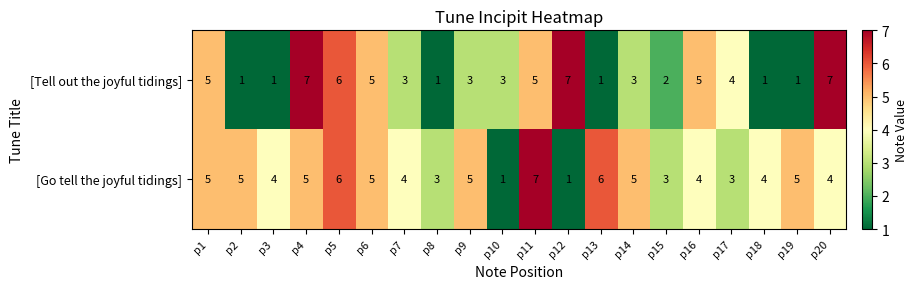

Is it true that [Go tell the joyful tidings] equals 4 at p16?

True